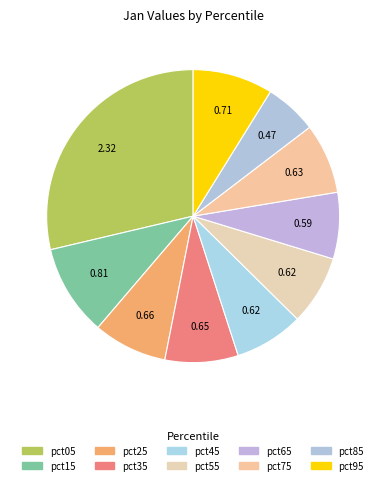

How many slices are in this pie chart?

10